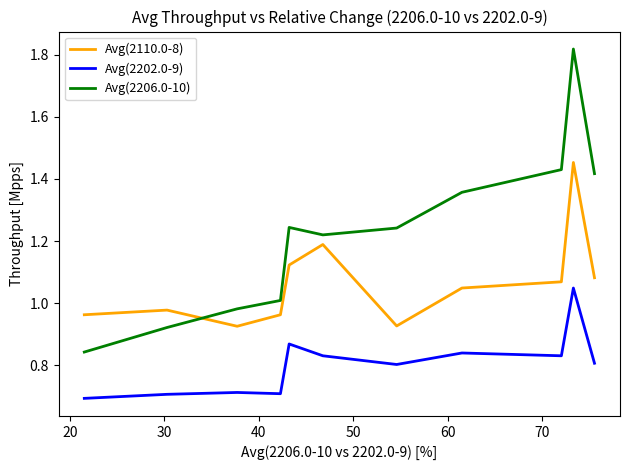

Which series has the largest total across all categories?

Avg(2206.0-10)